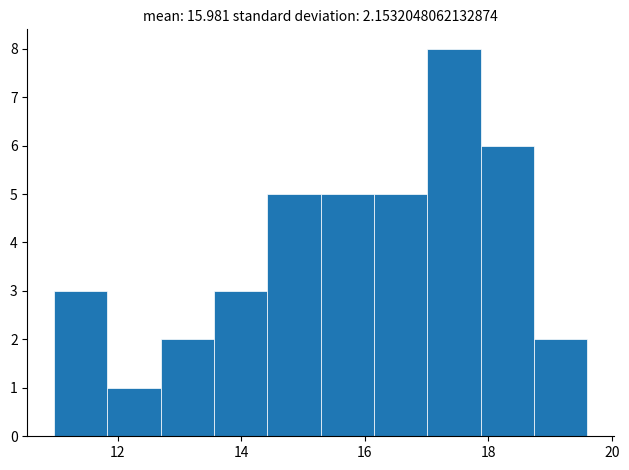

Reading left to right, list every bar in this chart as the range it spans on the x-axis followed by its height. Neither the bar edges nor the heights are printed on the chart, so give them approximately, as read against the axes.

11.0 to 11.8: 3
11.8 to 12.6: 1
12.6 to 13.6: 2
13.6 to 14.4: 3
14.4 to 15.2: 5
15.2 to 16.2: 5
16.2 to 17.0: 5
17.0 to 17.8: 8
17.8 to 18.8: 6
18.8 to 19.6: 2